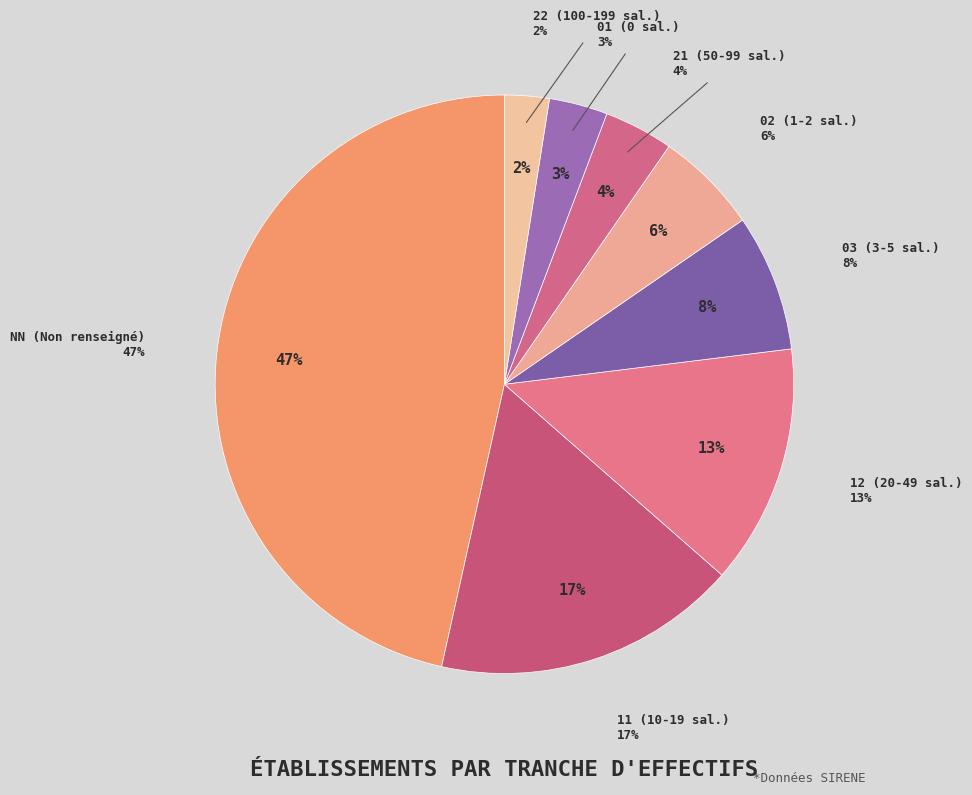

How many segments does this pie chart have?

8